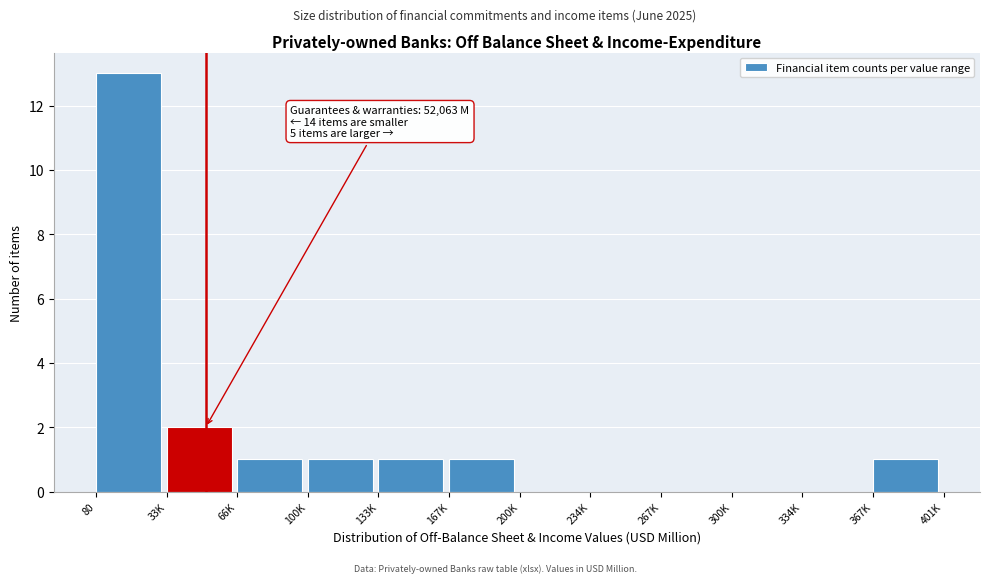

Reading left to right, list all the values displayed in this chart.

80=13	33K=2	66K=1	100K=1	133K=1	167K=1	200K=0	234K=0	267K=0	300K=0	334K=0	367K=1